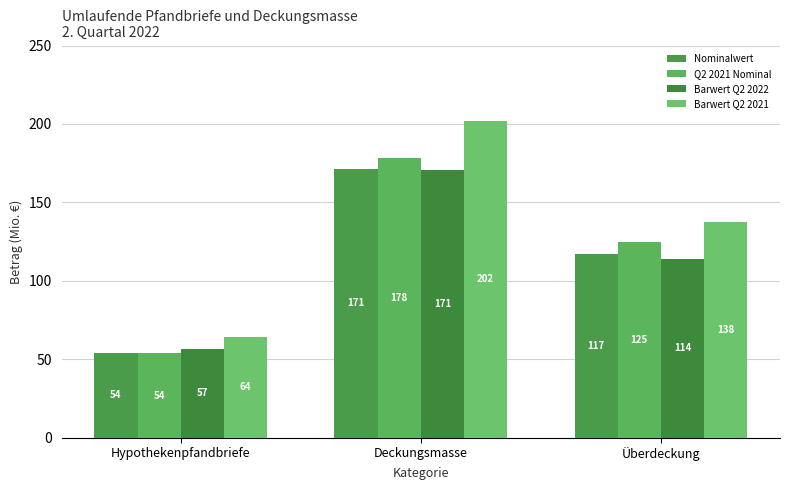

What is the sum of the Nominalwert values at Hypothekenpfandbriefe and Überdeckung?

171.4